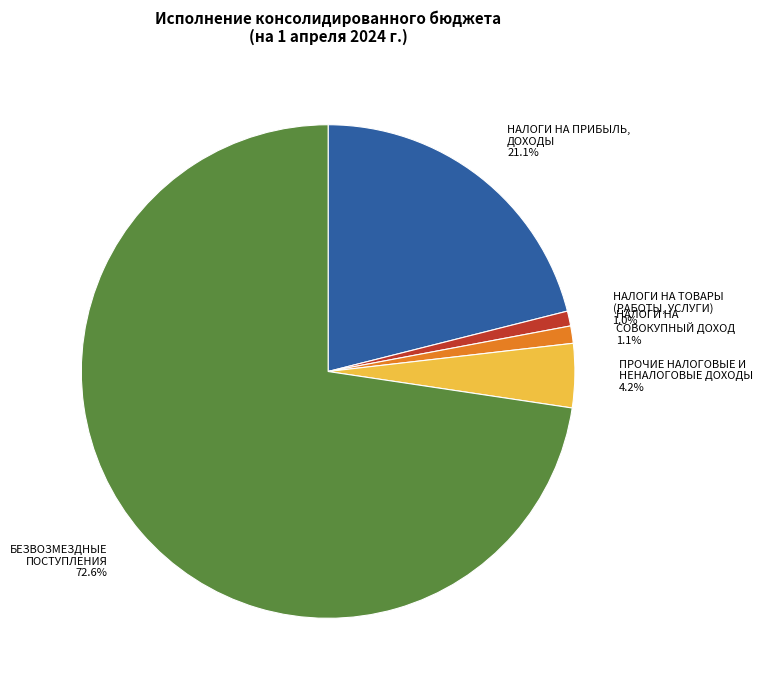

To the nearest percent, what is the average slice percentage?

20%